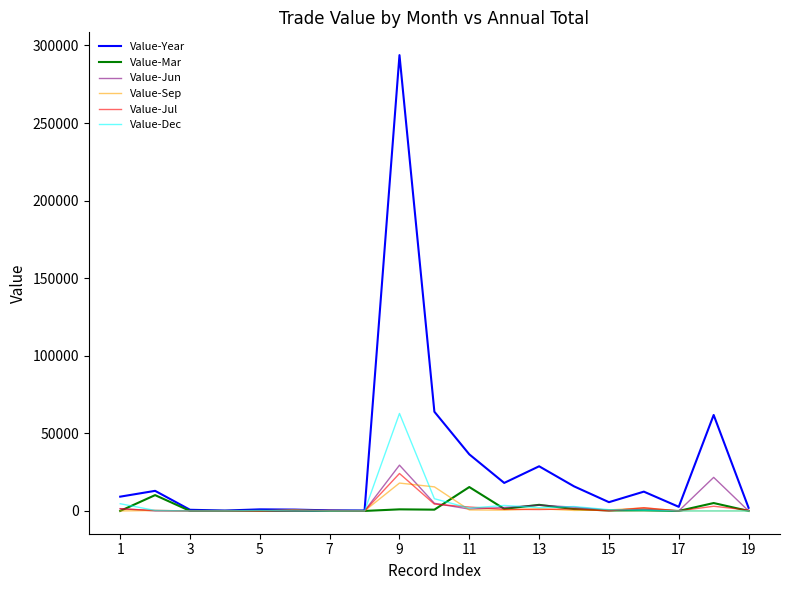

True or false: Value-Year has more than 0 interior local peaks.

True